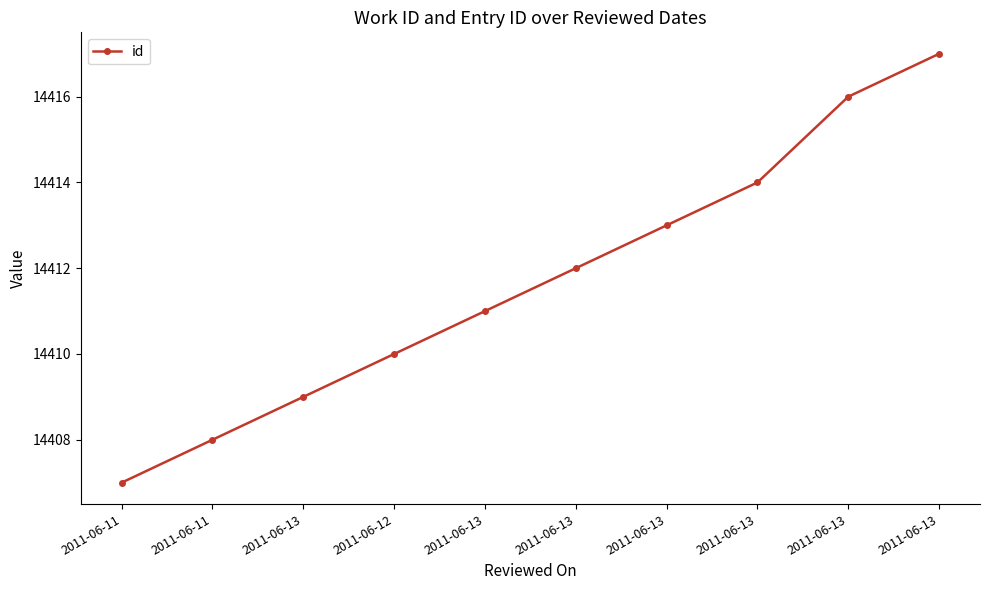

What is the label of the 1st point from the left?

2011-06-11